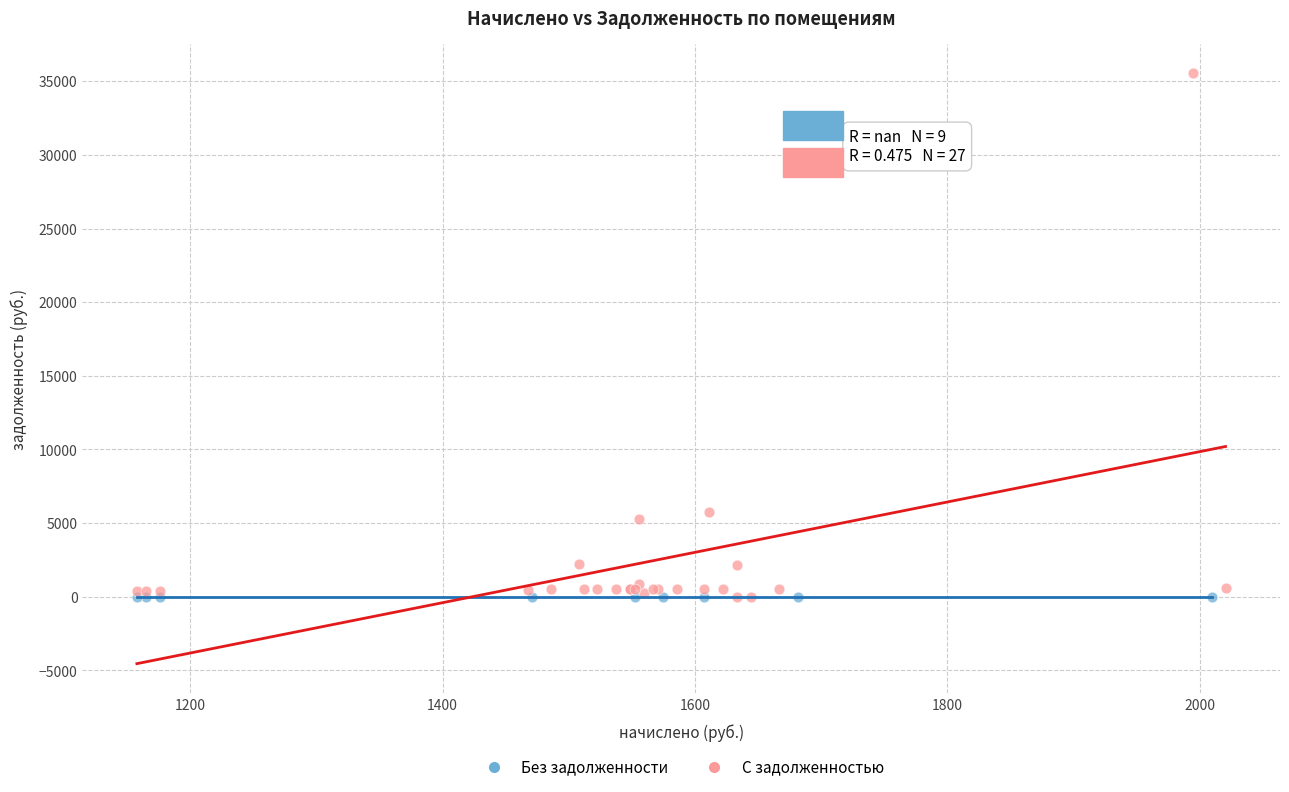

Which series contains the highest Y value?

С задолженностью